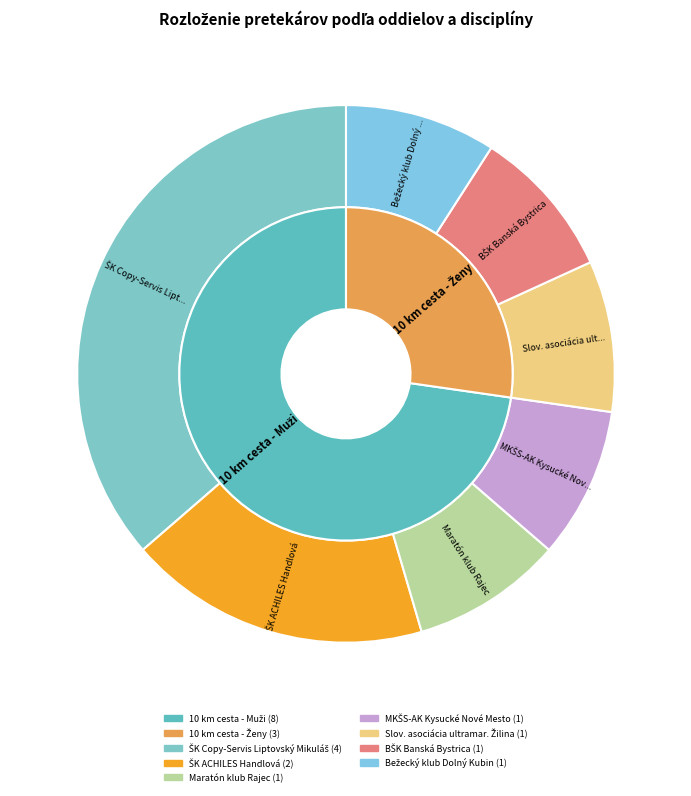

To the nearest percent, what percentage of the pie is BŠK Banská Bystrica?

9%